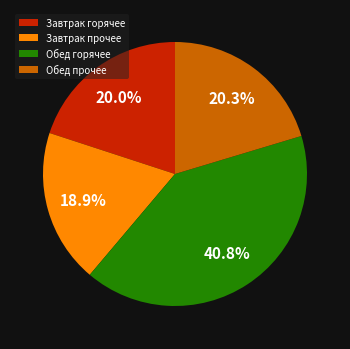

Is there a majority slice in this chart?

No